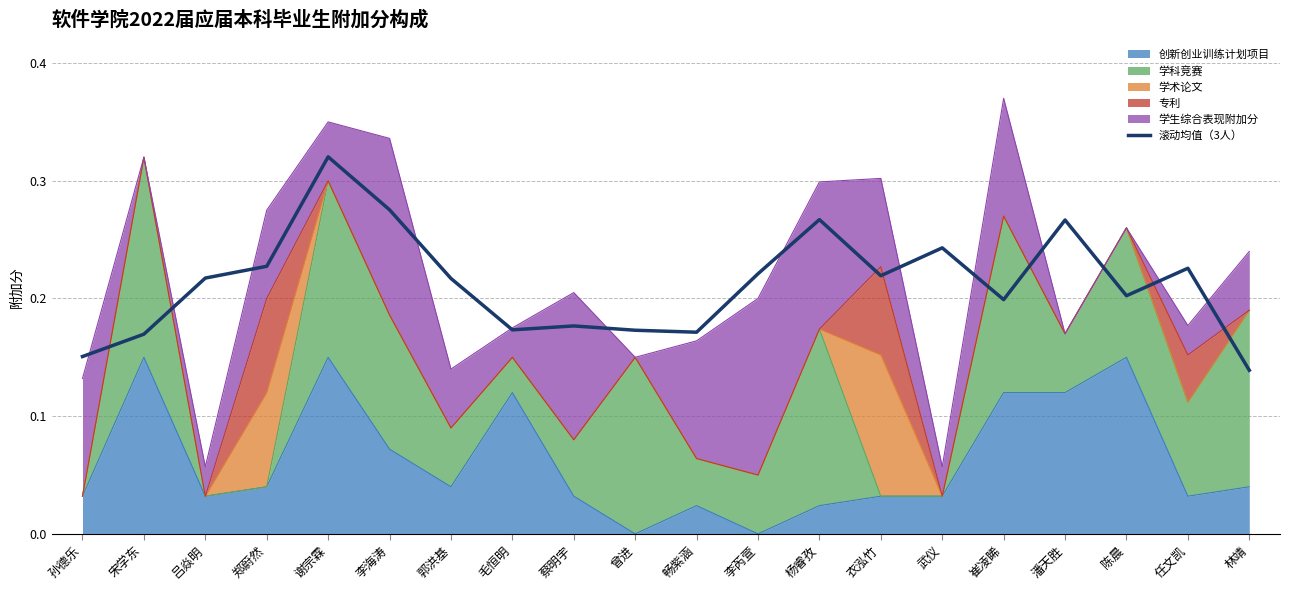

What is the smallest value displayed?

0.1